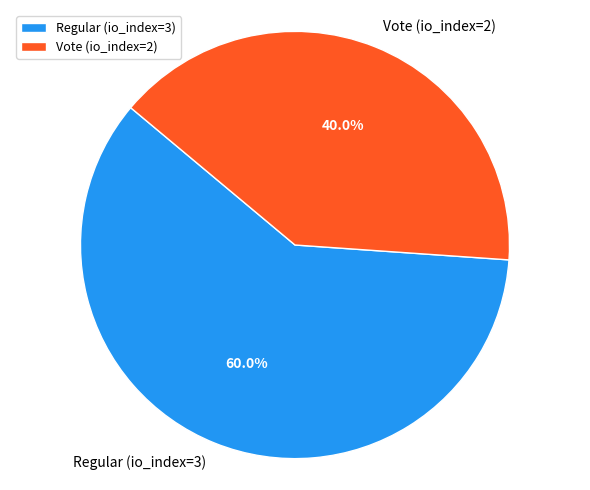

Count the number of slices in the pie.

2